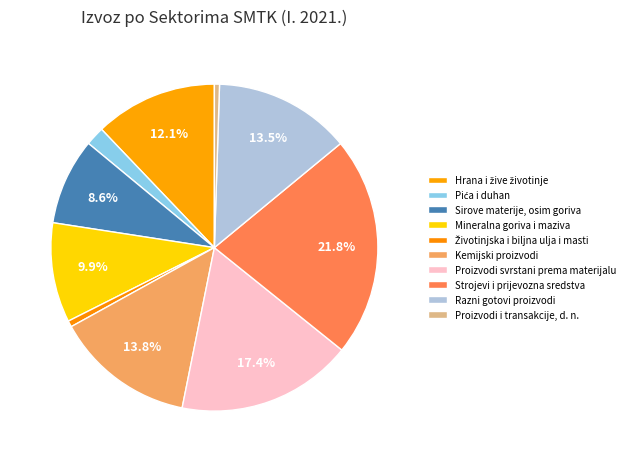

Is there any slice that represents more than half of the pie?

No